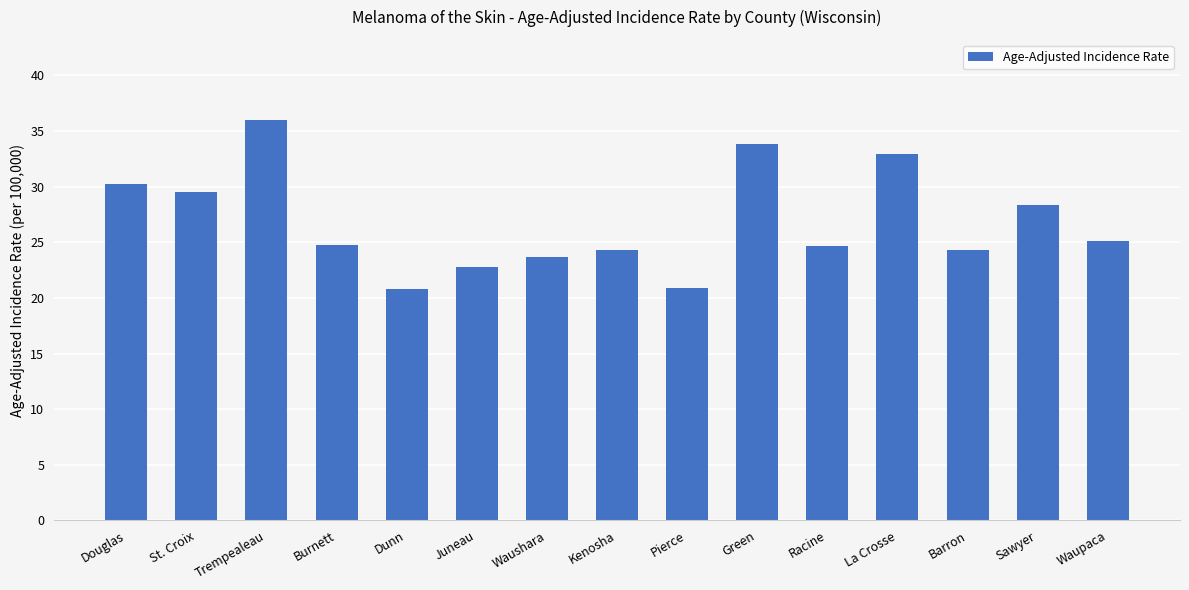

Which category has the highest value across all series?

Trempealeau